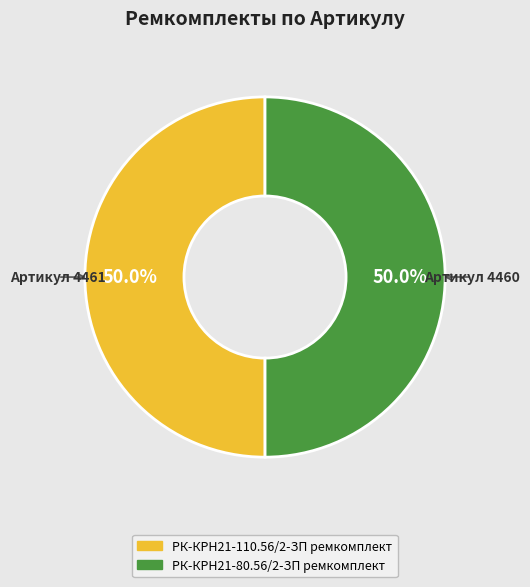

Count the number of slices in the pie.

2